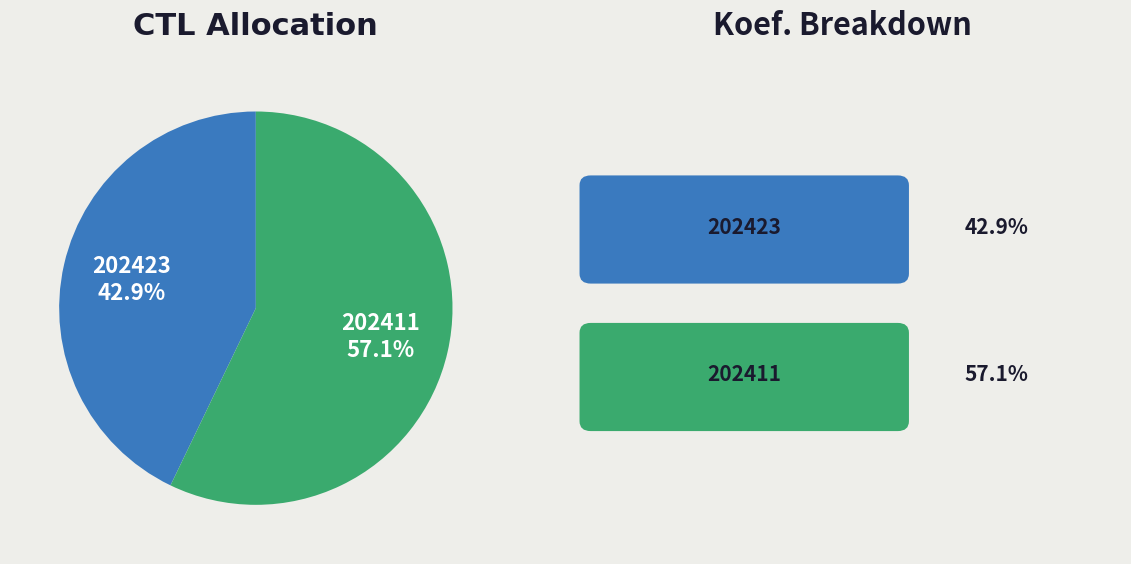

How many slices are in this pie chart?

2